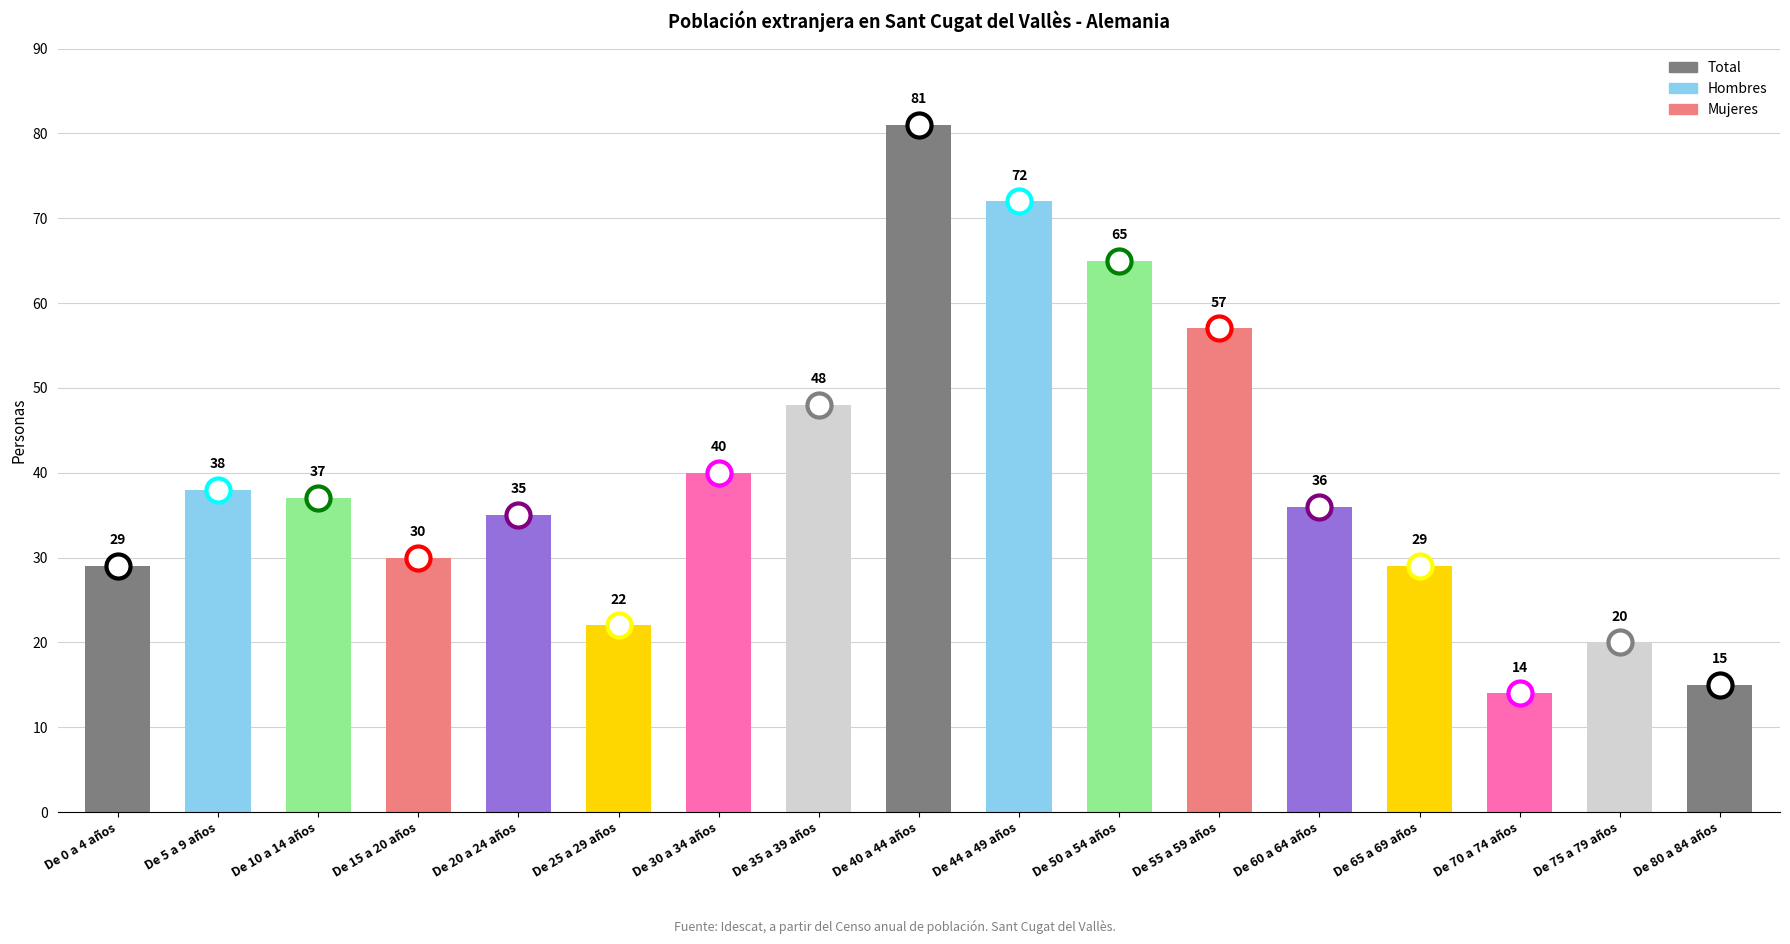

What is the ratio of the value at De 60 a 64 años to the value at De 80 a 84 años?

2.4